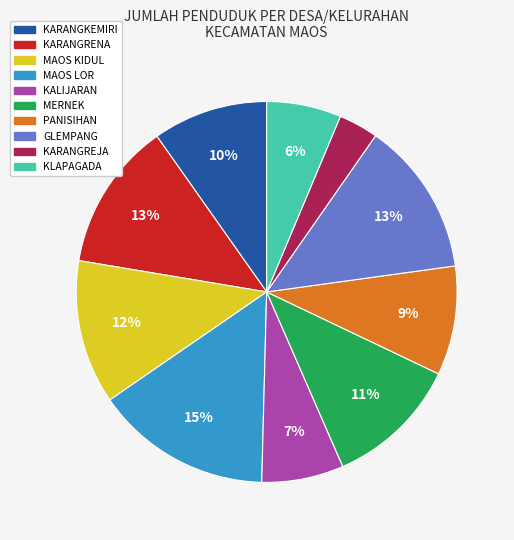

Do GLEMPANG and KARANGREJA together represent more than half of the pie?

No